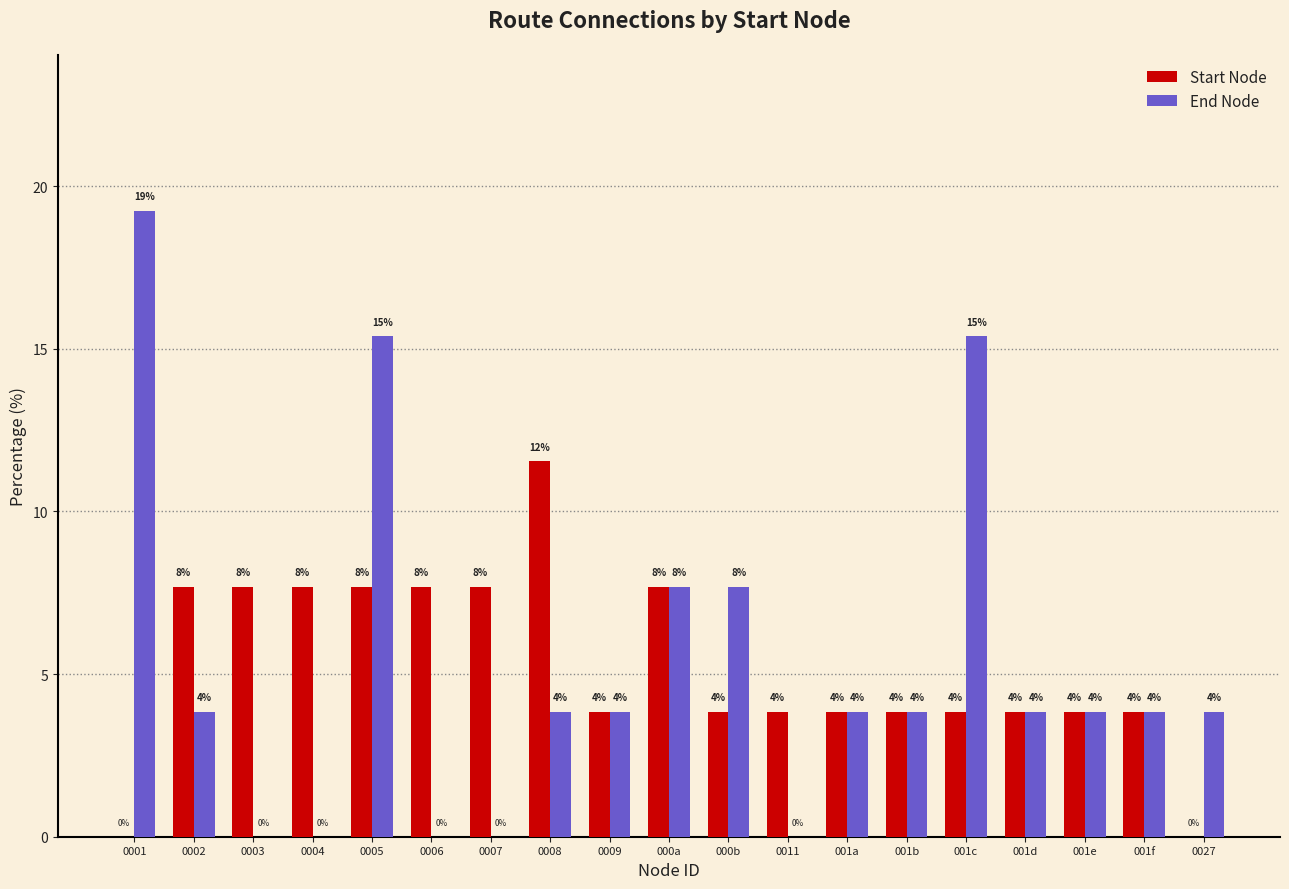

At which label does Start Node first exceed 3?

0002